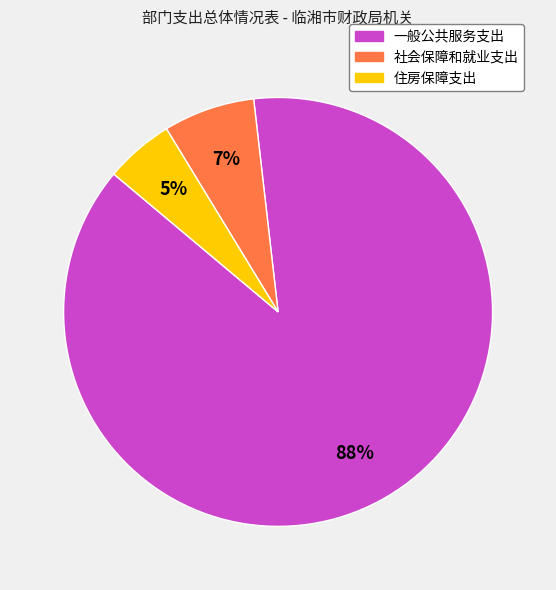

To the nearest percent, what is the difference between the 一般公共服务支出 and 住房保障支出 slice percentages?

83%